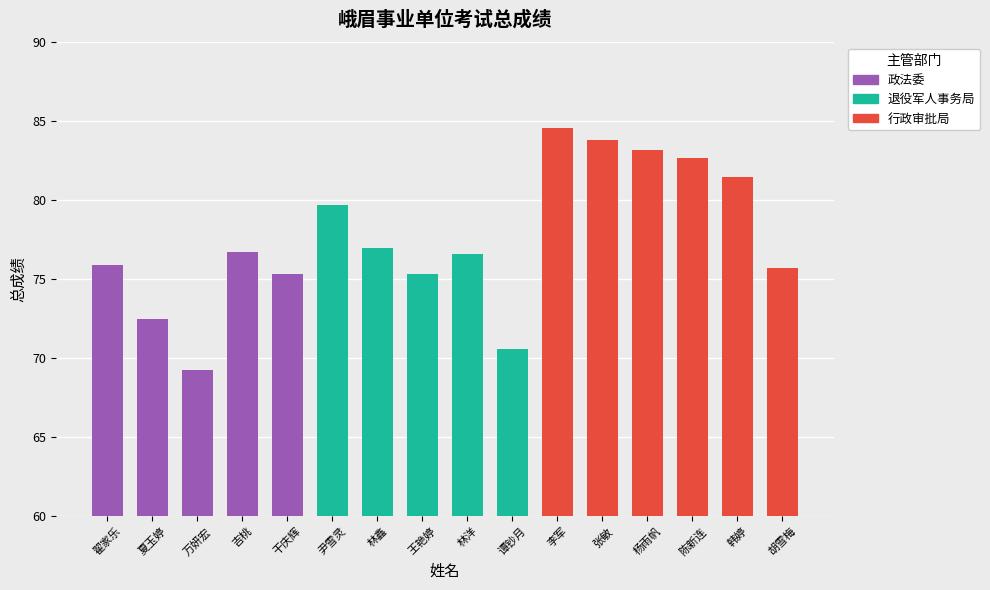

What is the change in value from 万妍宏 to 林洋?

+7.3